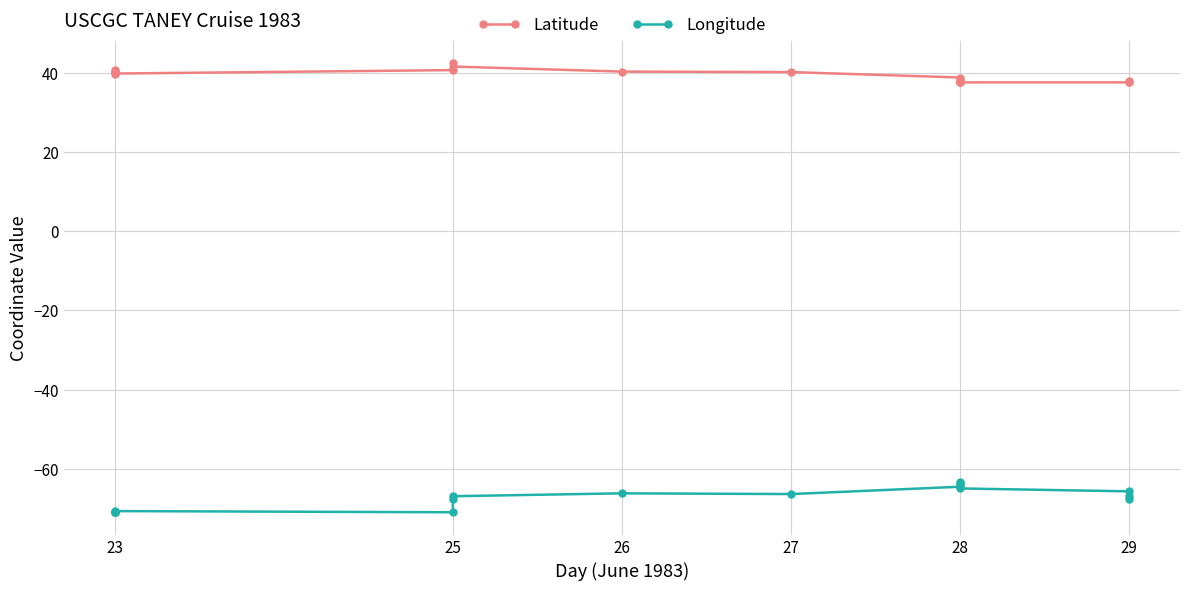

Is the value of Latitude at 29 greater than the value of Longitude at 25?

Yes